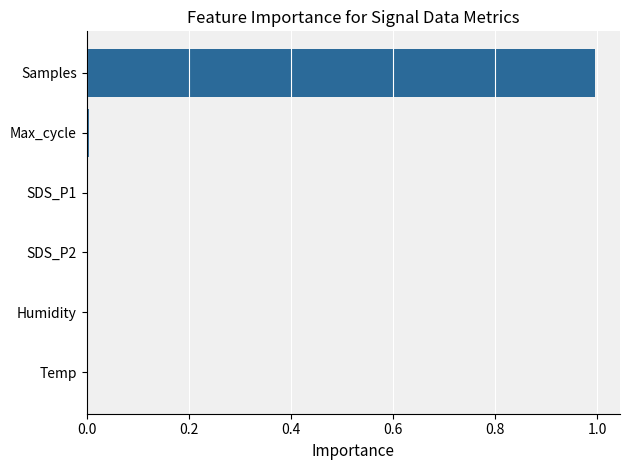

At which category does the chart reach its peak across all series?

Samples